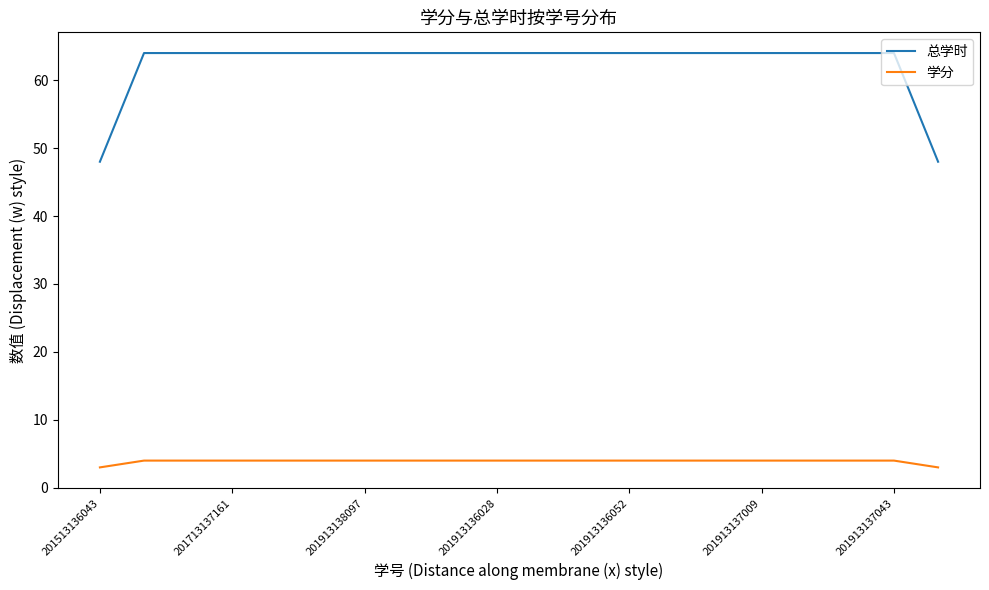

What is the smallest value displayed?

3